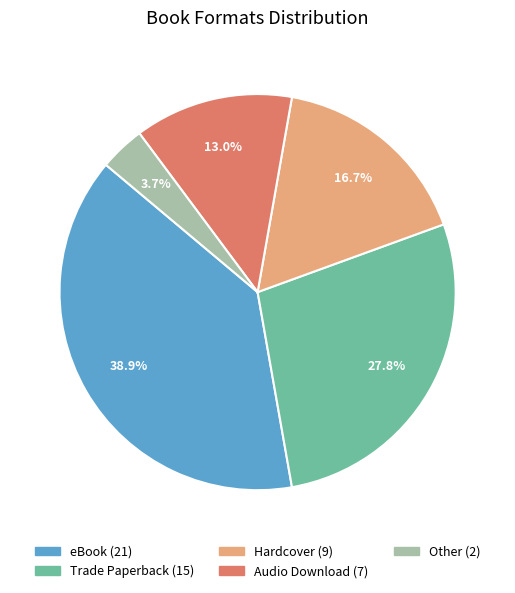

What is the total percentage of Other and Audio Download?

16.7%